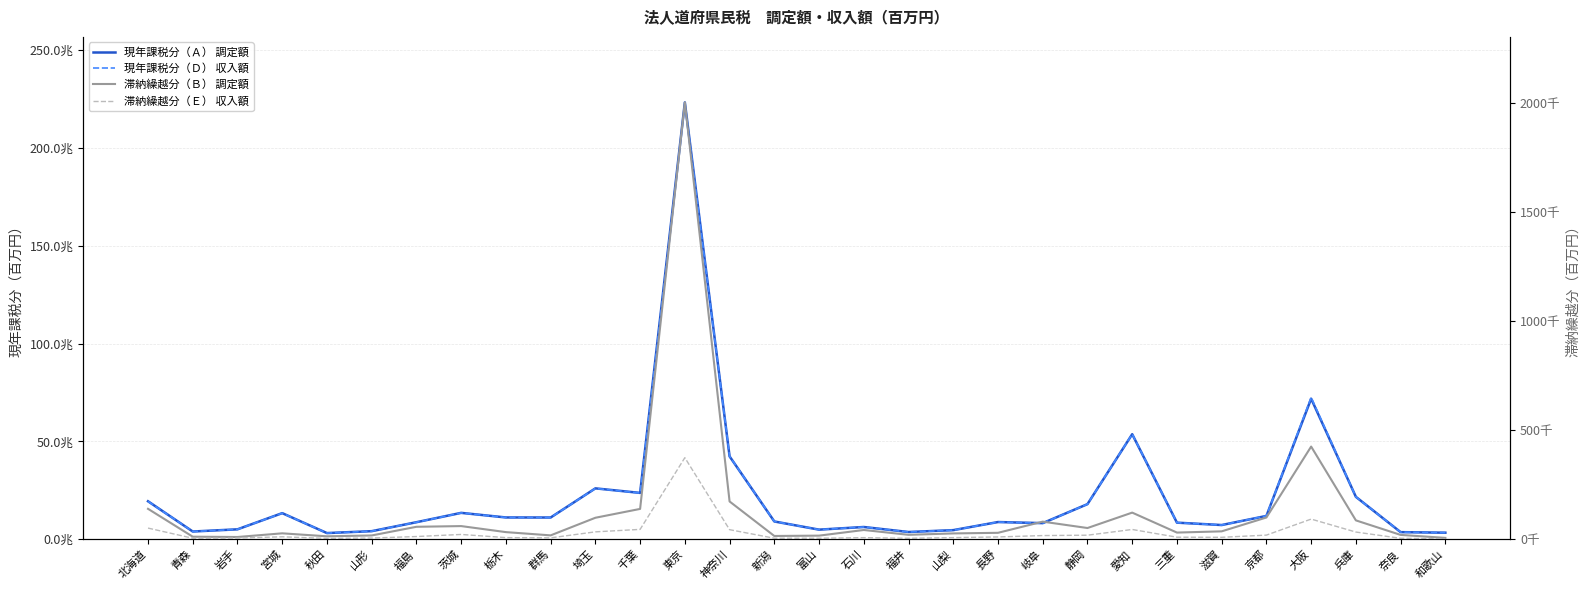

What are all the series names shown in the legend?

現年課税分（Ａ） 調定額, 現年課税分（Ｄ） 収入額, 滞納繰越分（Ｂ） 調定額, 滞納繰越分（Ｅ） 収入額